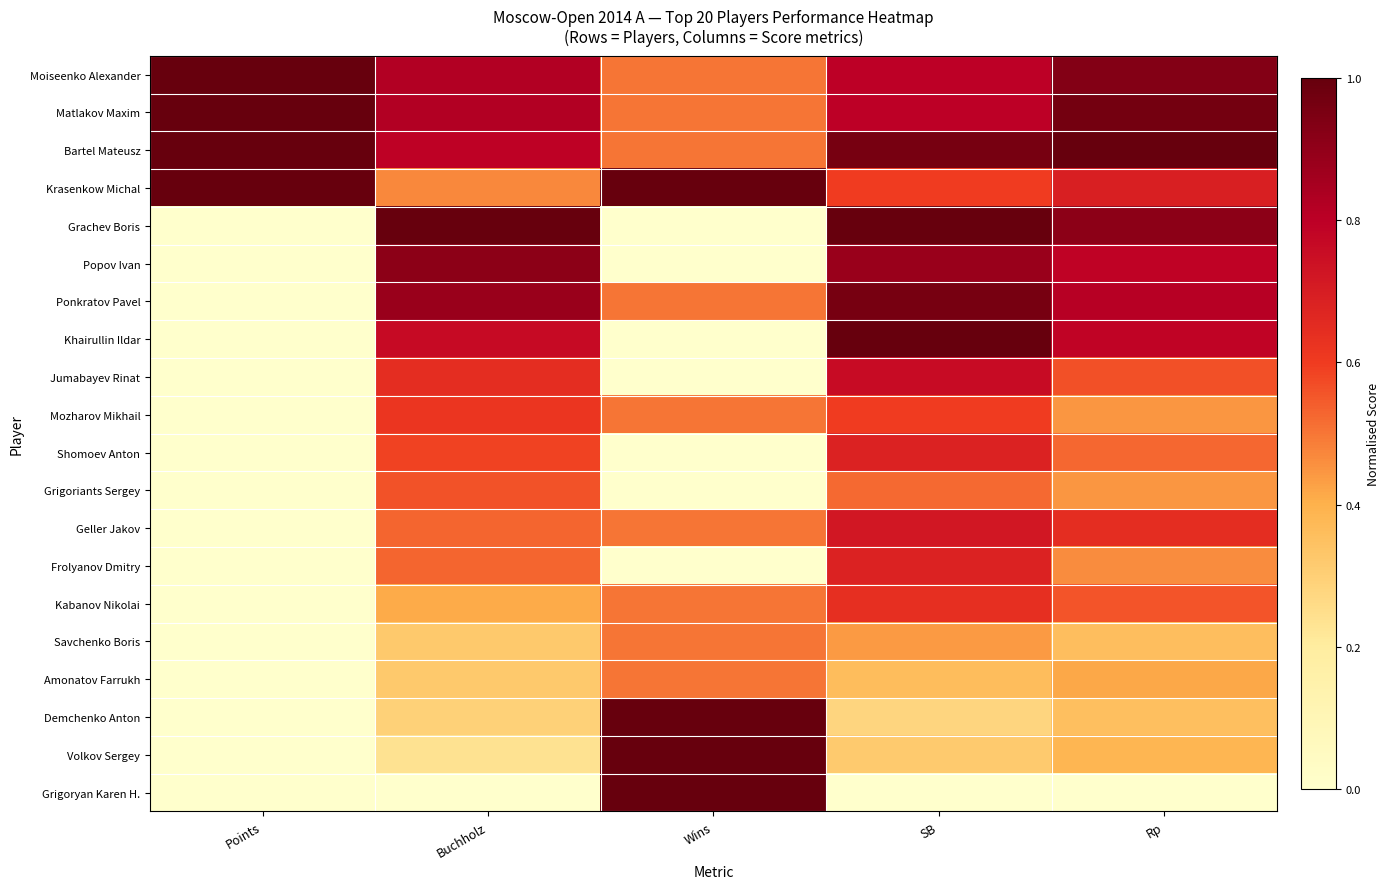

Reading left to right, extract all data points from this chart.

Moiseenko Alexander: Points=1.0	Buchholz=0.8	Wins=0.5	SB=0.8	Rp=0.9
Matlakov Maxim: Points=1.0	Buchholz=0.8	Wins=0.5	SB=0.8	Rp=1.0
Bartel Mateusz: Points=1.0	Buchholz=0.8	Wins=0.5	SB=1.0	Rp=1.0
Krasenkow Michal: Points=1.0	Buchholz=0.5	Wins=1.0	SB=0.6	Rp=0.7
Grachev Boris: Points=0.0	Buchholz=1.0	Wins=0.0	SB=1.0	Rp=0.9
Popov Ivan: Points=0.0	Buchholz=0.9	Wins=0.0	SB=0.9	Rp=0.8
Ponkratov Pavel: Points=0.0	Buchholz=0.9	Wins=0.5	SB=1.0	Rp=0.8
Khairullin Ildar: Points=0.0	Buchholz=0.8	Wins=0.0	SB=1.0	Rp=0.8
Jumabayev Rinat: Points=0.0	Buchholz=0.6	Wins=0.0	SB=0.8	Rp=0.6
Mozharov Mikhail: Points=0.0	Buchholz=0.6	Wins=0.5	SB=0.6	Rp=0.4
Shomoev Anton: Points=0.0	Buchholz=0.6	Wins=0.0	SB=0.7	Rp=0.5
Grigoriants Sergey: Points=0.0	Buchholz=0.6	Wins=0.0	SB=0.5	Rp=0.4
Geller Jakov: Points=0.0	Buchholz=0.5	Wins=0.5	SB=0.7	Rp=0.6
Frolyanov Dmitry: Points=0.0	Buchholz=0.5	Wins=0.0	SB=0.7	Rp=0.5
Kabanov Nikolai: Points=0.0	Buchholz=0.4	Wins=0.5	SB=0.6	Rp=0.6
Savchenko Boris: Points=0.0	Buchholz=0.3	Wins=0.5	SB=0.4	Rp=0.4
Amonatov Farrukh: Points=0.0	Buchholz=0.3	Wins=0.5	SB=0.4	Rp=0.4
Demchenko Anton: Points=0.0	Buchholz=0.3	Wins=1.0	SB=0.3	Rp=0.4
Volkov Sergey: Points=0.0	Buchholz=0.2	Wins=1.0	SB=0.3	Rp=0.4
Grigoryan Karen H.: Points=0.0	Buchholz=0.0	Wins=1.0	SB=0.0	Rp=0.0